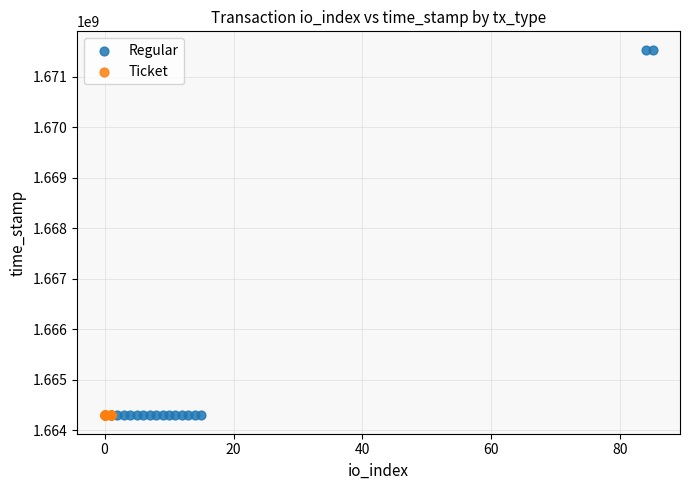

Which series reaches the maximum Y coordinate?

Regular